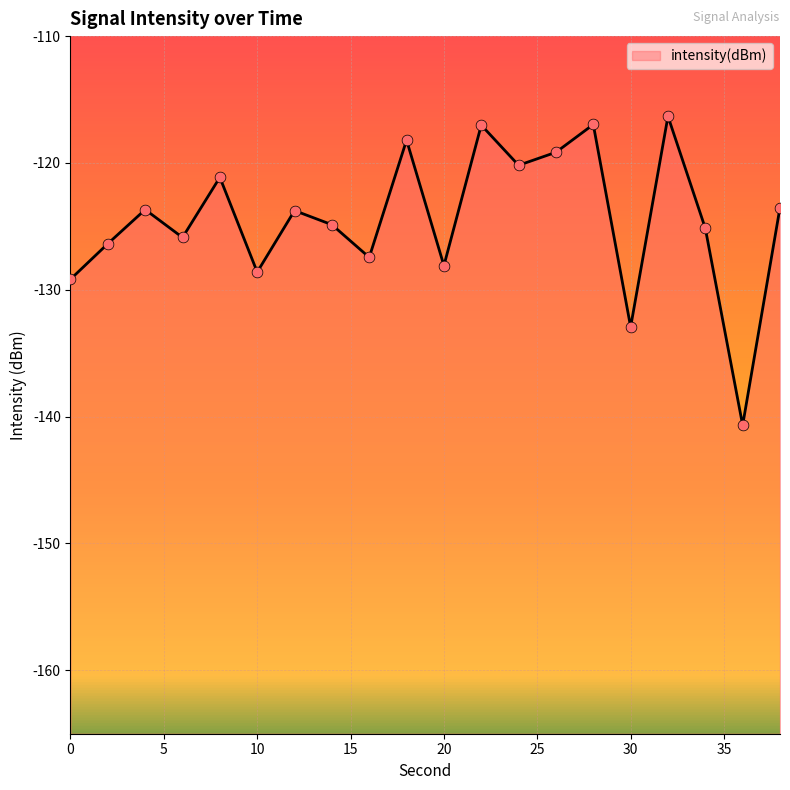

Between 2 and 12, which is larger?

12